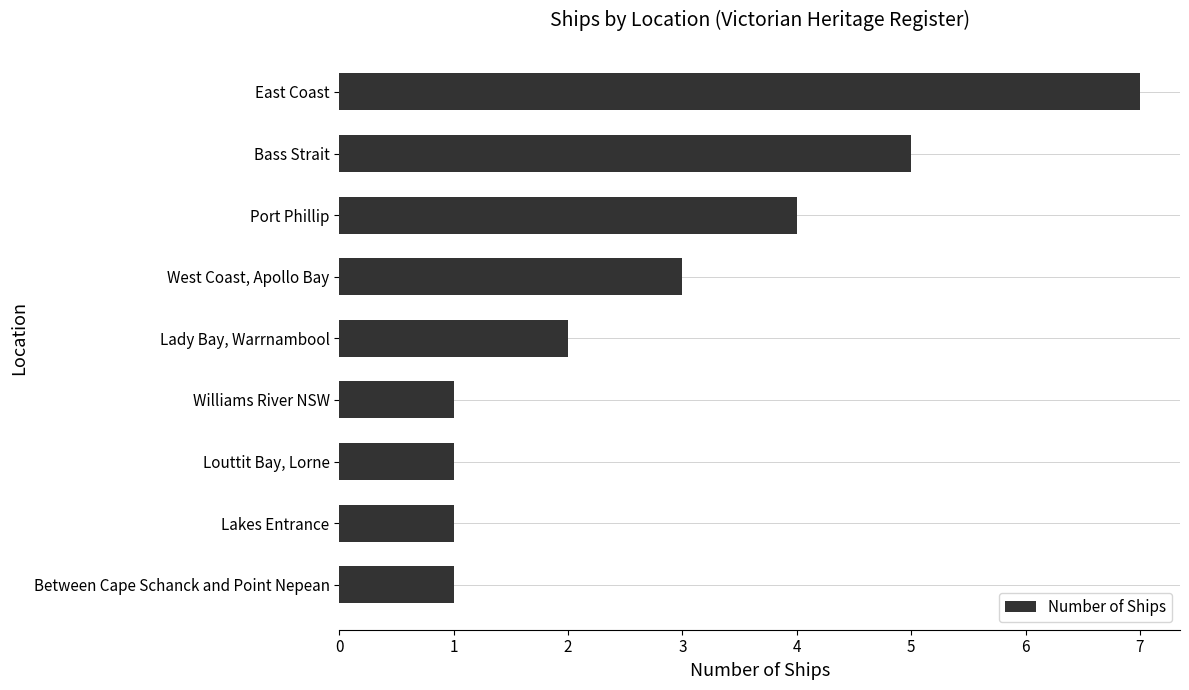

Which label corresponds to the largest value in the chart?

East Coast